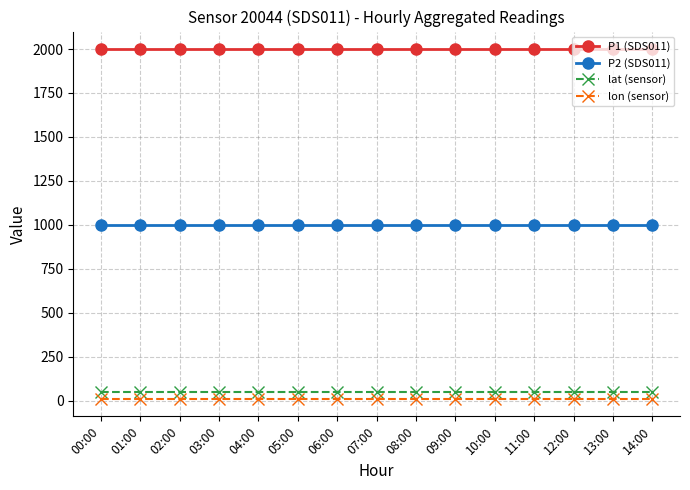

Is it true that P1 (SDS011) equals 1999.9 at 00:00?

True